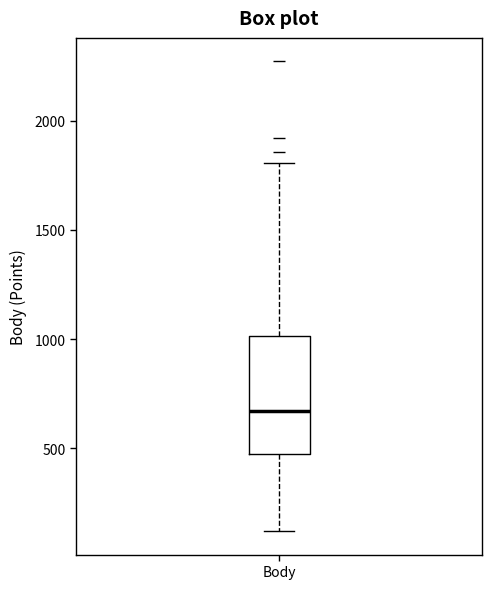

Where does the lower whisker of the box for Body end on the y-axis? The values are not printed on the chart, so give them approximately, as read against the axis.

100